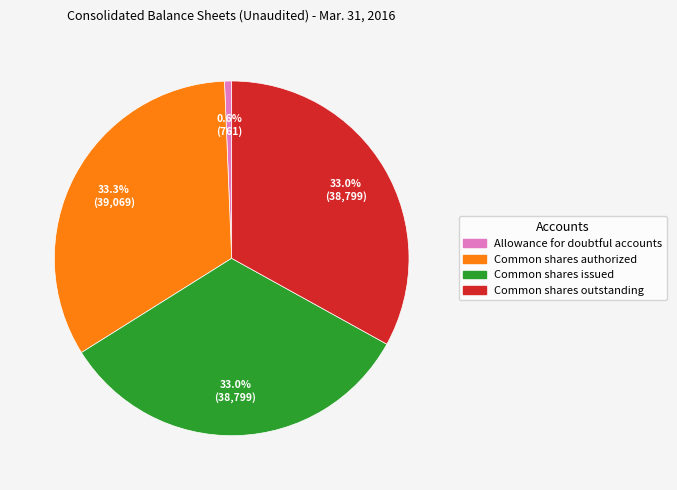

Is Common shares authorized the majority of the pie?

No